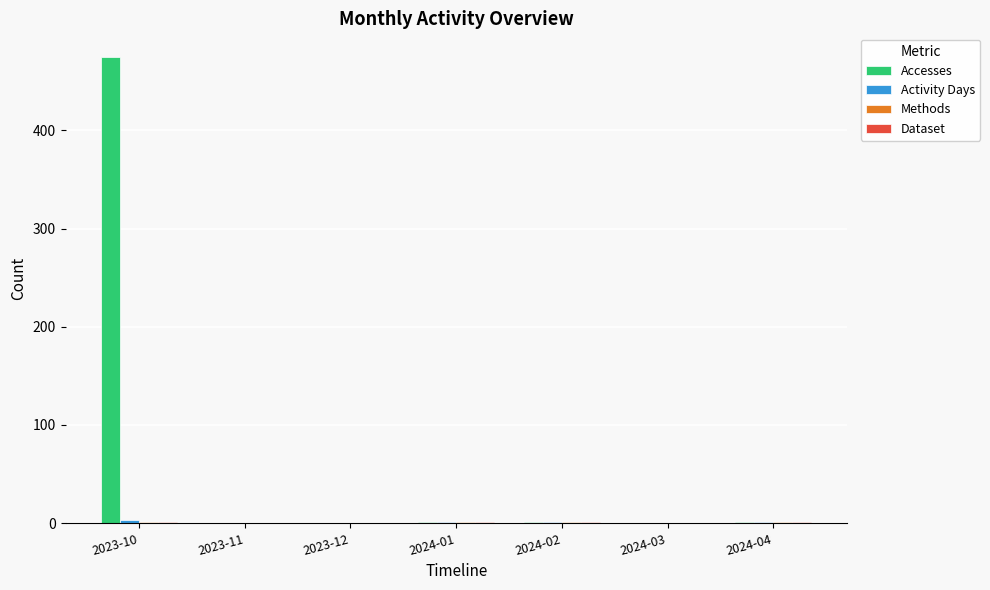

Which series has the largest total across all categories?

Accesses